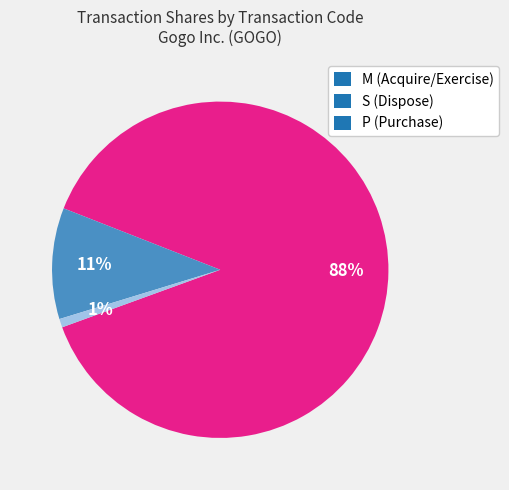

Is there any slice that represents more than half of the pie?

Yes